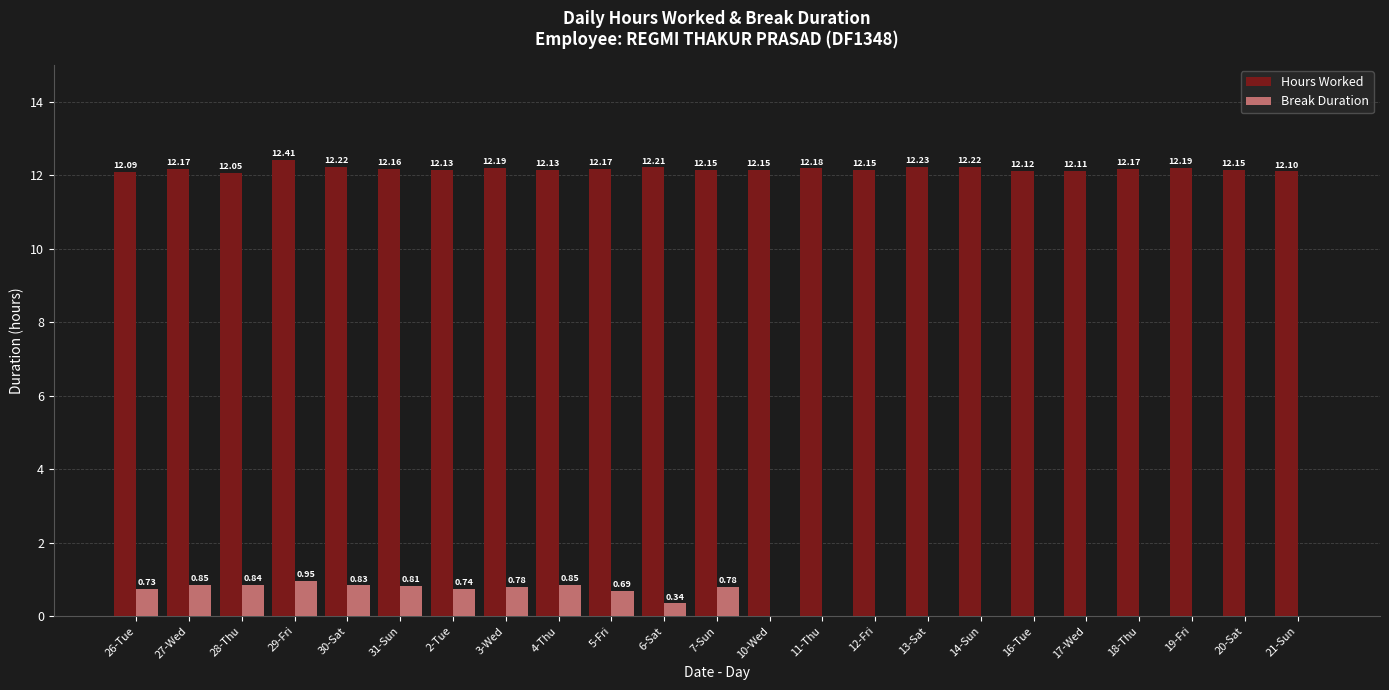

Which series has the largest total across all categories?

Hours Worked